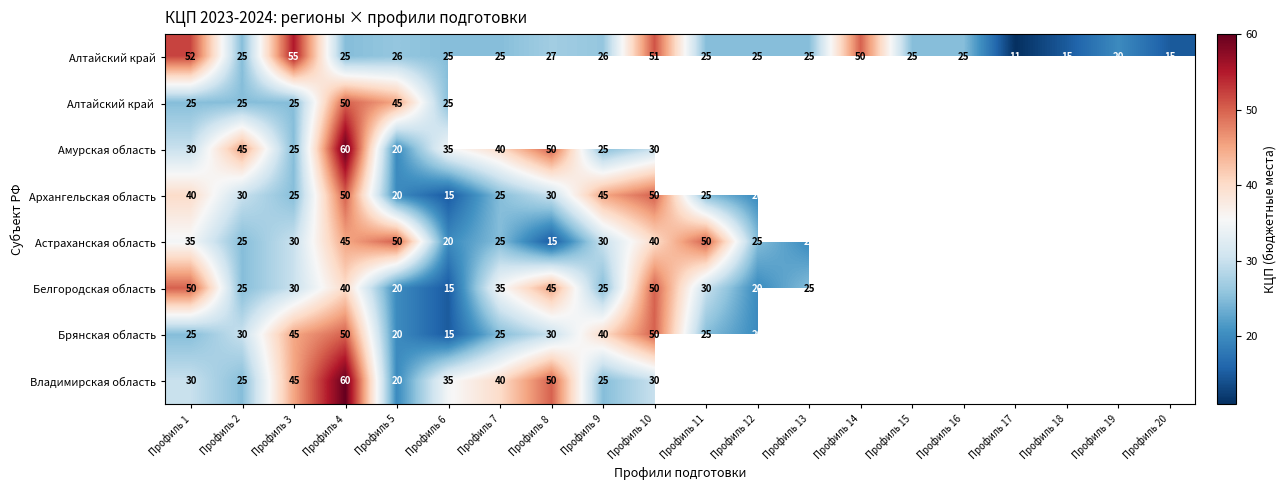

The value of Амурская область at Профиль 7 is 40. True or false?

True